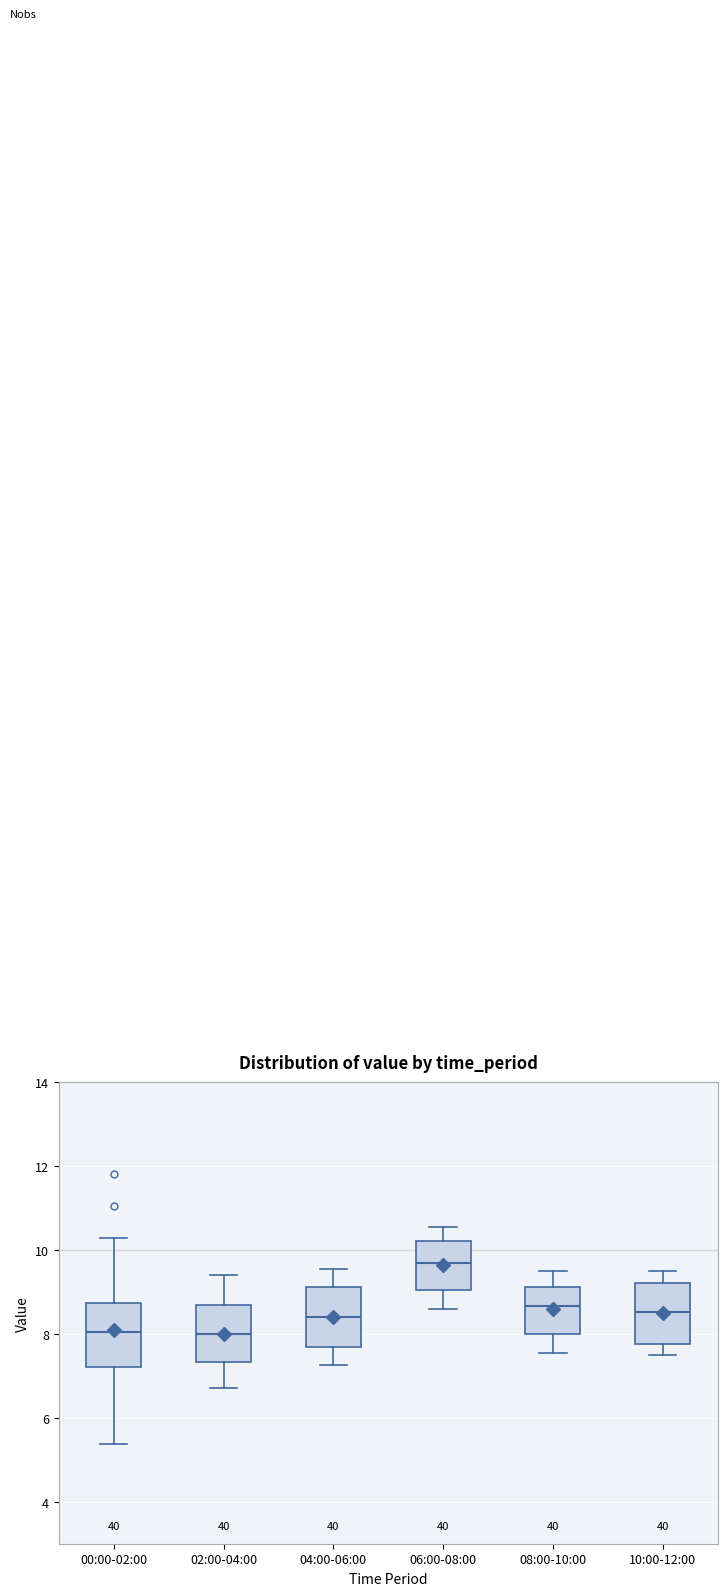

Which box has the highest median line?

06:00-08:00